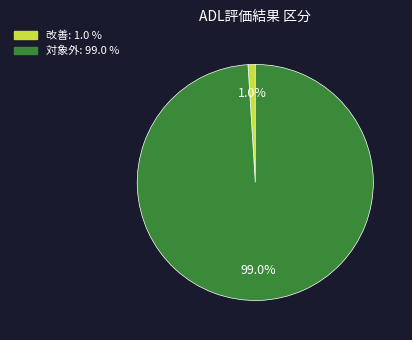

To the nearest percent, what is the difference between the largest and smallest slice percentages?

98%